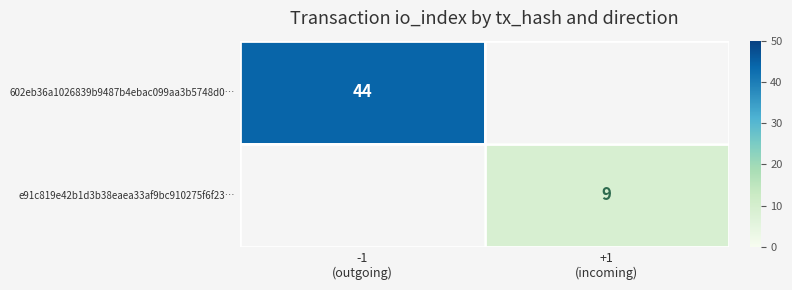

Which series has the largest range (max minus min)?

602eb36a1026839b9487b4ebac099aa3b5748d0…